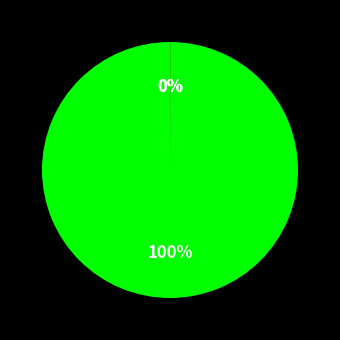

Is there any slice that represents more than half of the pie?

Yes